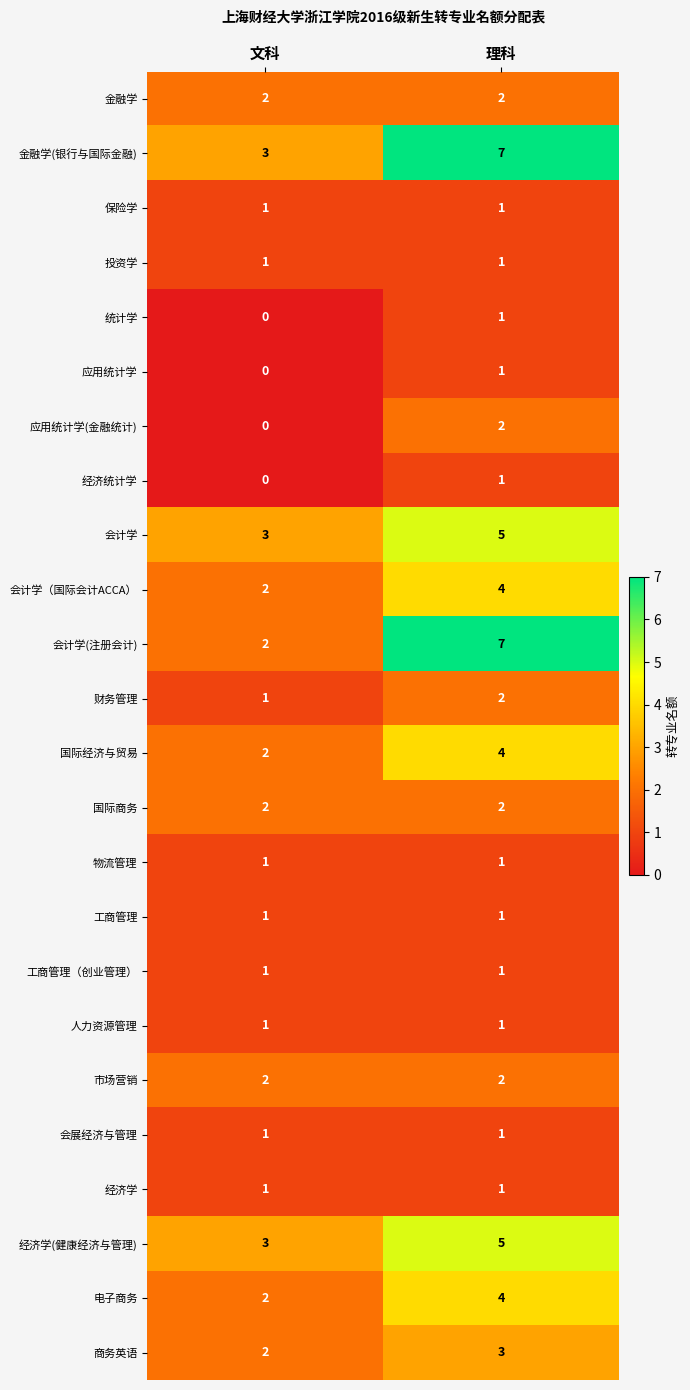

Which series has the widest spread of values?

会计学(注册会计)